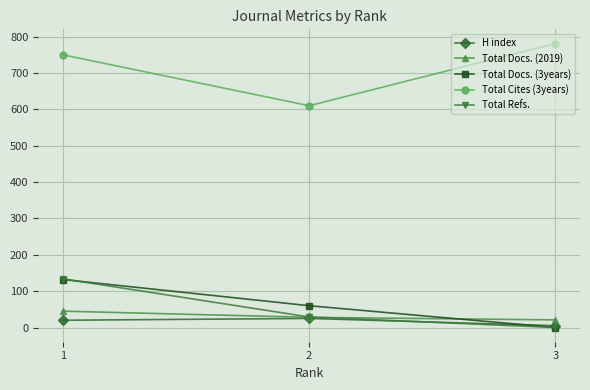

What is the value of the Total Docs. (2019) point at the 2nd from the left?

28